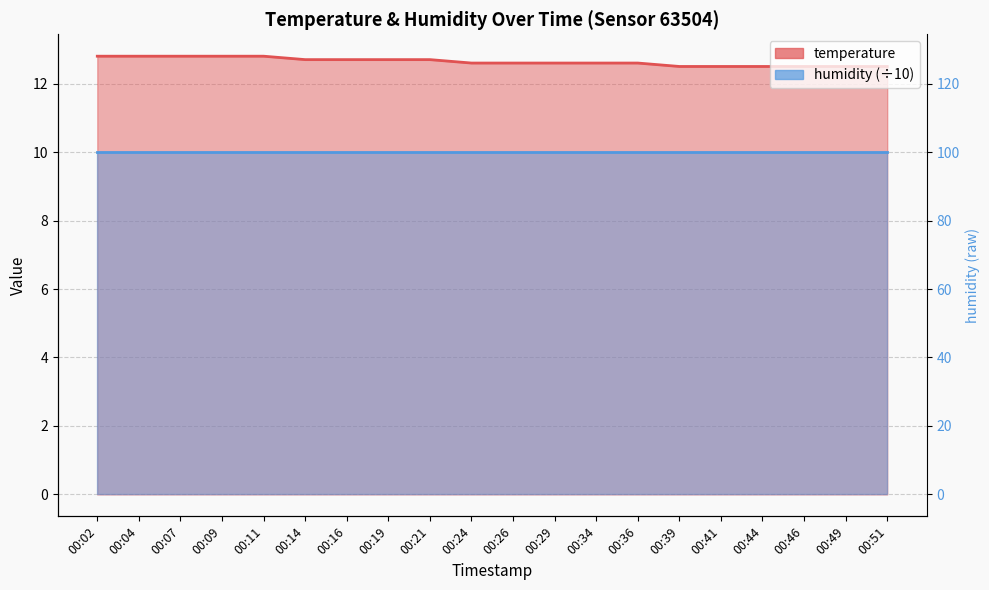

Where is the data nearest to the value 12?

00:39